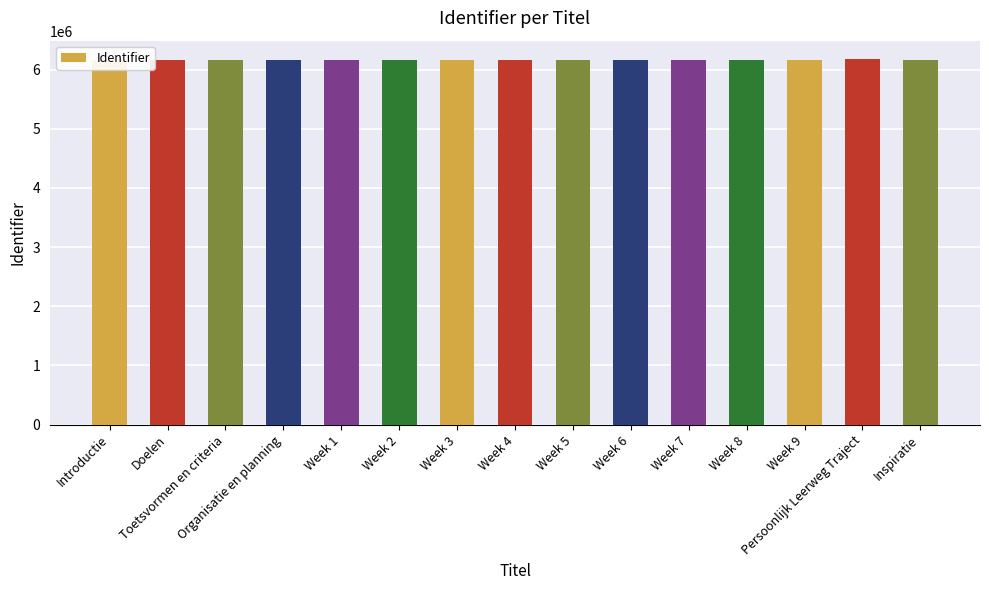

True or false: the data shows 3703907 at Week 1.

False